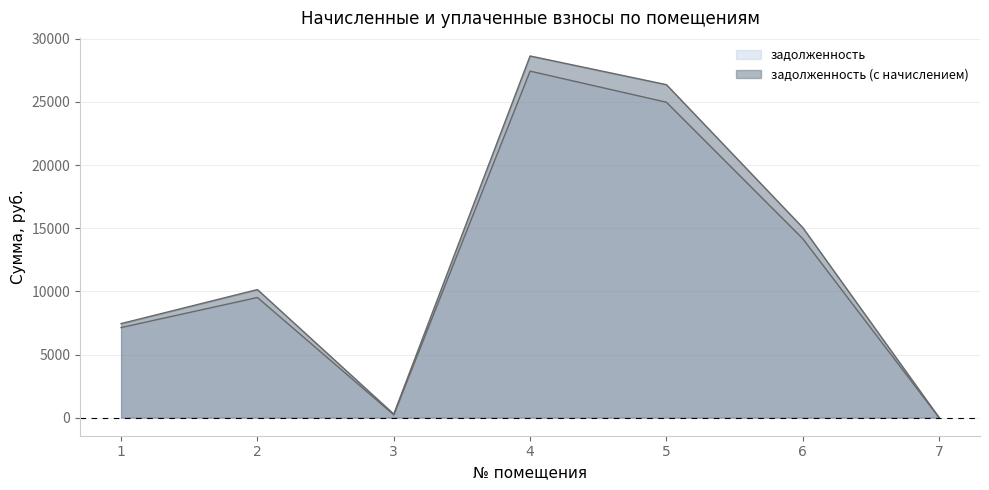

Reading left to right, extract all data points from this chart.

задолженность: 7135.4	9516.7	228.2	27444.0	24979.8	14170.9	0.0
задолженность (с начислением): 7447.4	10143.1	280.8	28644.0	26371.8	15051.7	0.0